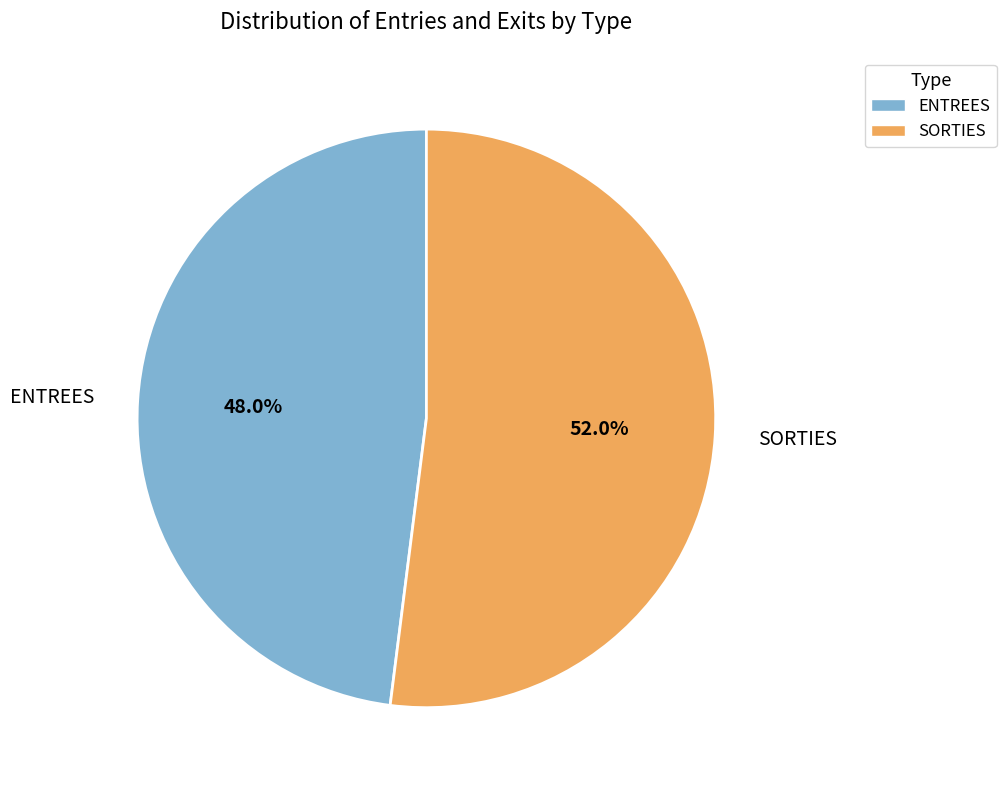

Which category accounts for the majority?

SORTIES